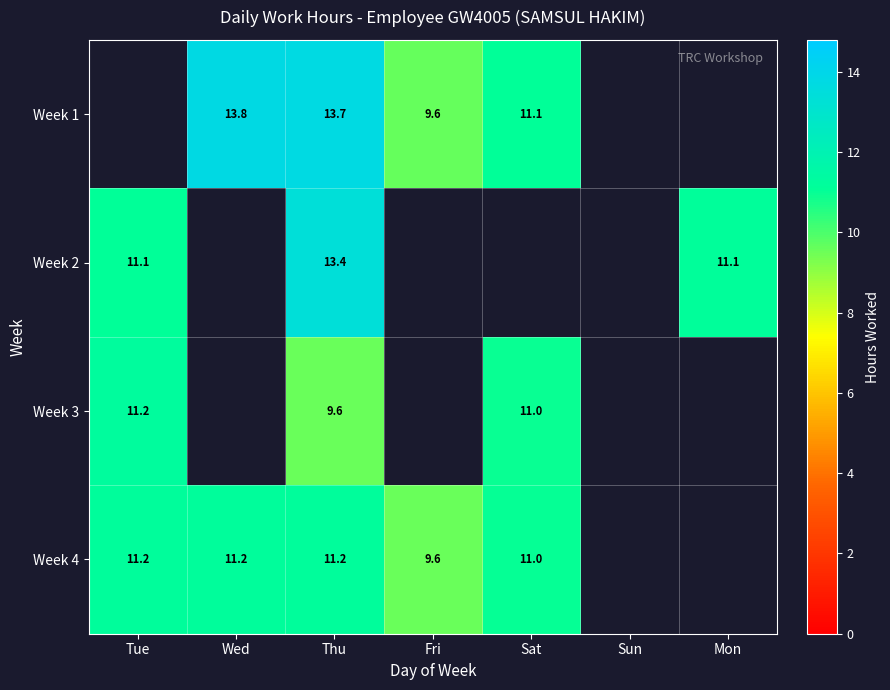

What is the total value across all series at Wed?

25.0